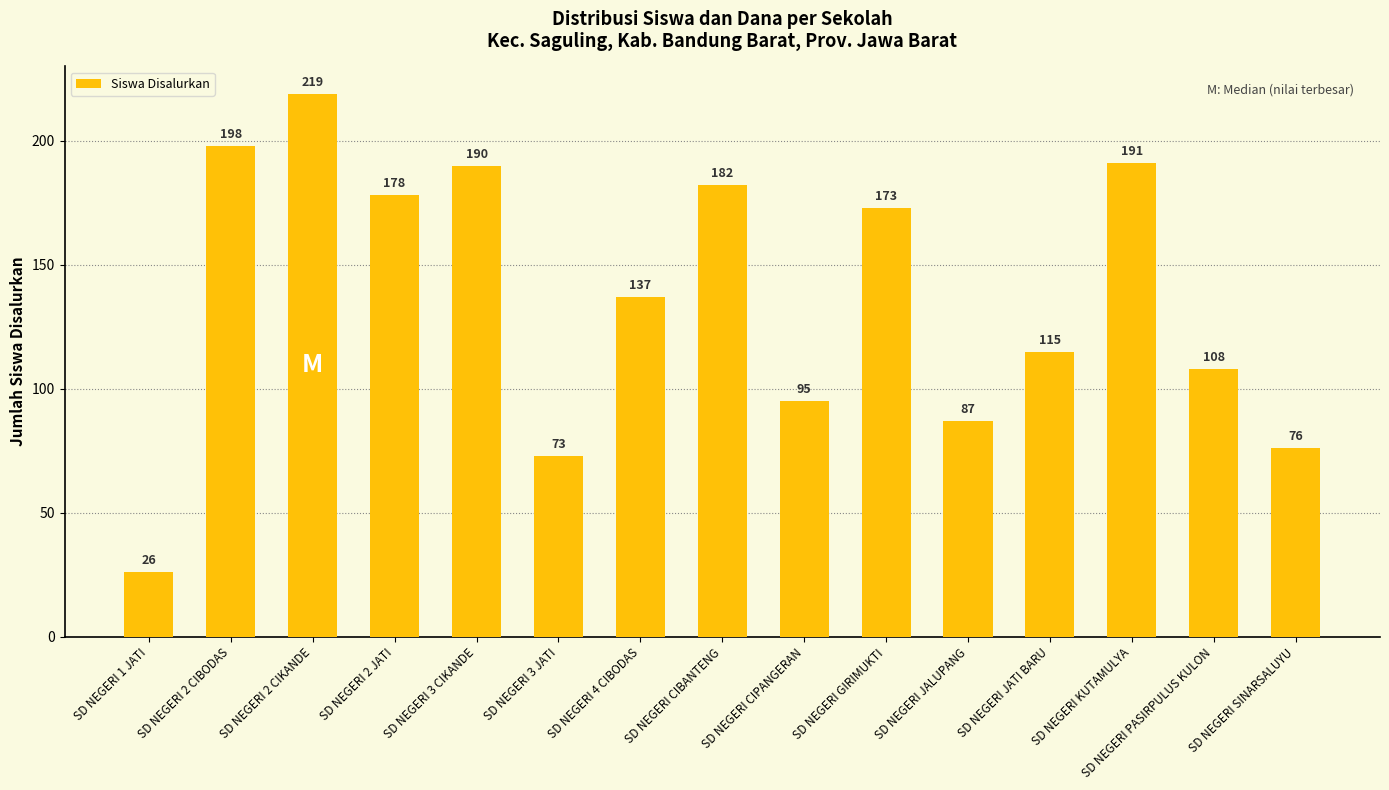

Between SD NEGERI 4 CIBODAS and SD NEGERI 3 JATI, which is larger?

SD NEGERI 4 CIBODAS